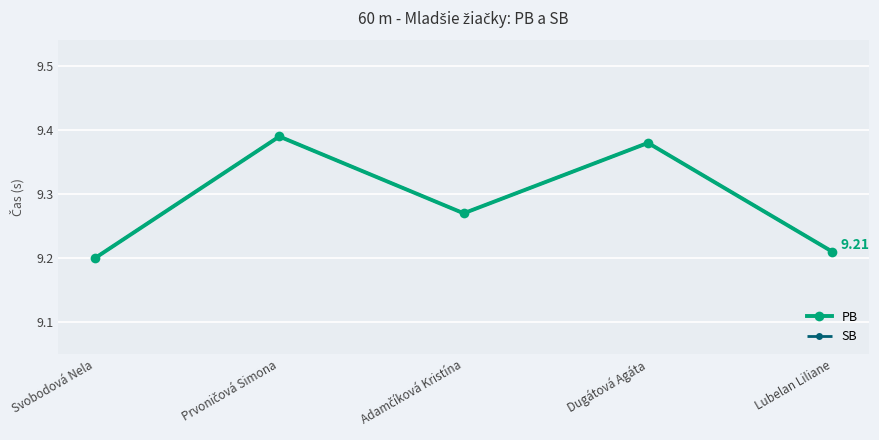

True or false: SB and PB cross at least once.

False